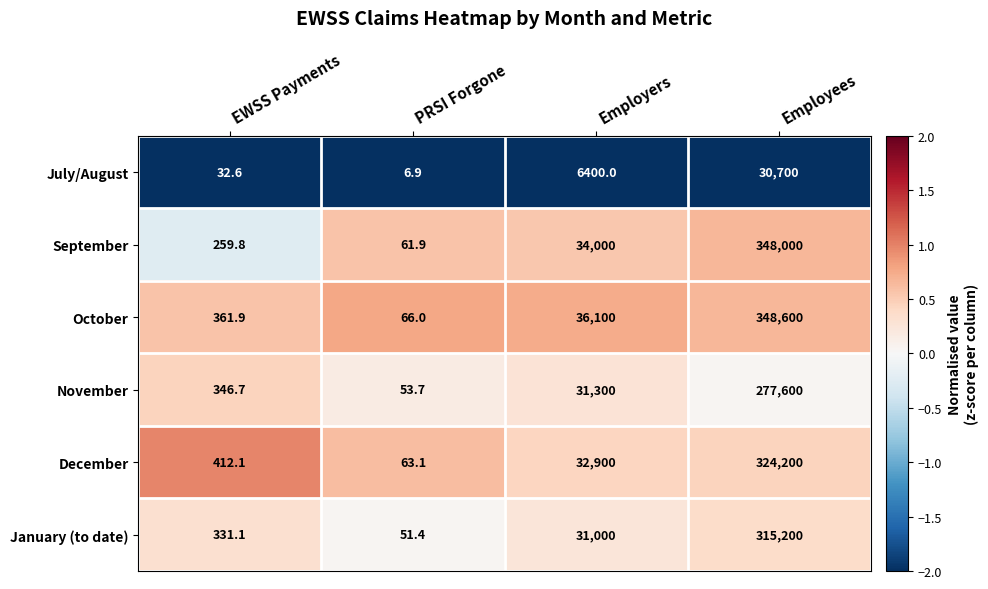

What is the difference between the highest and lowest values at Employees?

317900.0